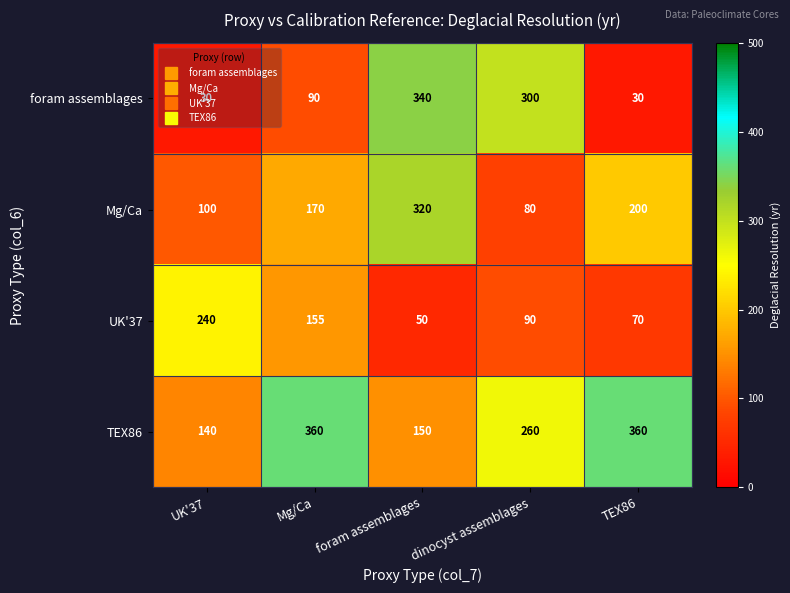

What is the sum of the UK'37 values at foram assemblages and TEX86?

120